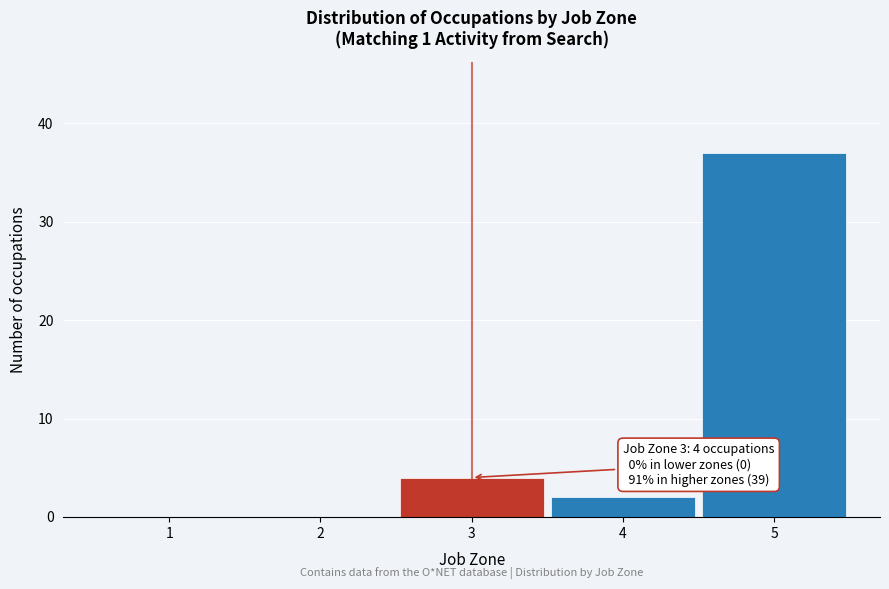

Over which range of the x-axis is the bar tallest?

4.5 to 5.5